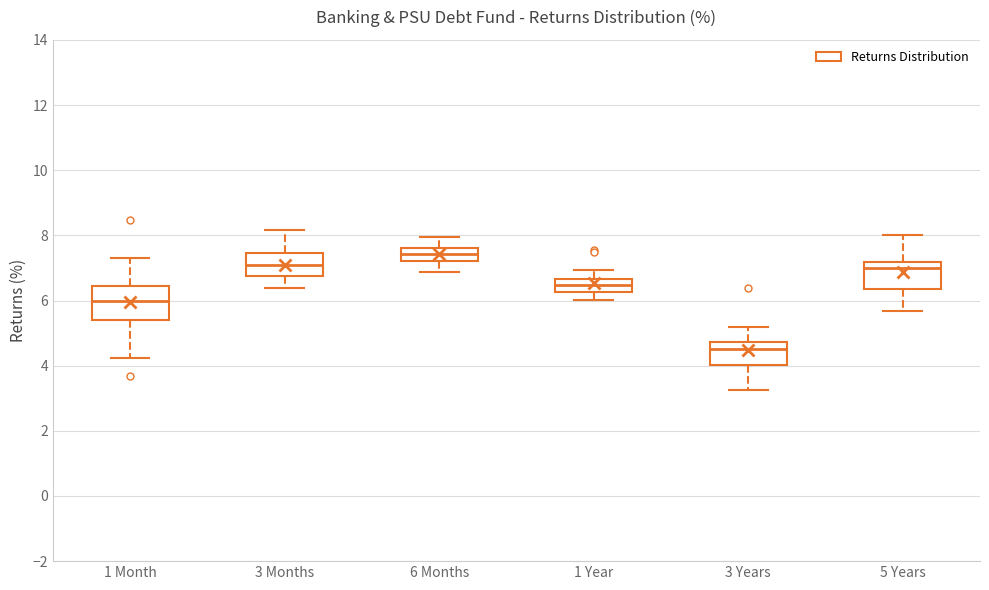

Reading left to right, transcribe this box plot: for each box, give where its median line is, the range the box spans, and where its two whiskers end, as read against the y-axis. The values are not printed on the chart, so give them approximately, as read against the axis.

1 Month: median 6.0, box 5.4 to 6.4, whiskers 4.2 to 7.4
3 Months: median 7.2, box 6.8 to 7.4, whiskers 6.4 to 8.2
6 Months: median 7.4, box 7.2 to 7.6, whiskers 6.8 to 8.0
1 Year: median 6.4, box 6.2 to 6.6, whiskers 6.0 to 7.0
3 Years: median 4.6, box 4.0 to 4.8, whiskers 3.2 to 5.2
5 Years: median 7.0, box 6.4 to 7.2, whiskers 5.6 to 8.0